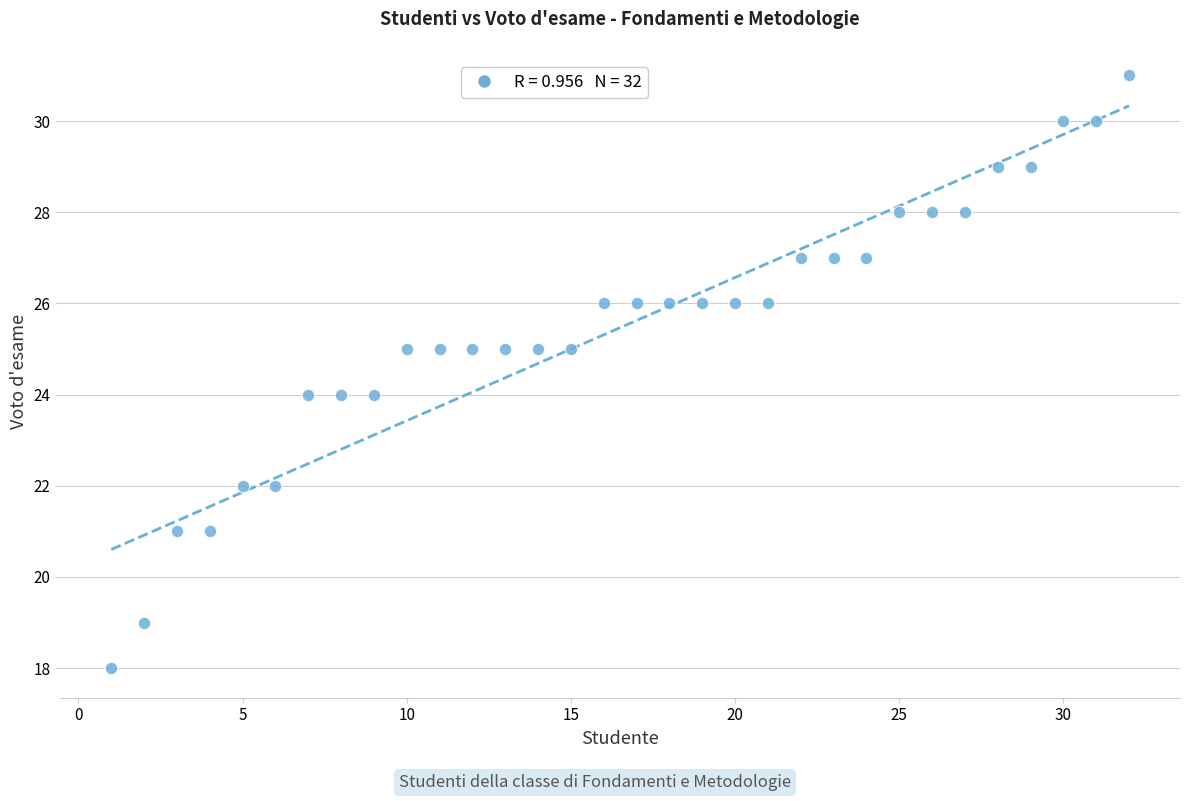

What is the range of Y values (max minus min)?

13